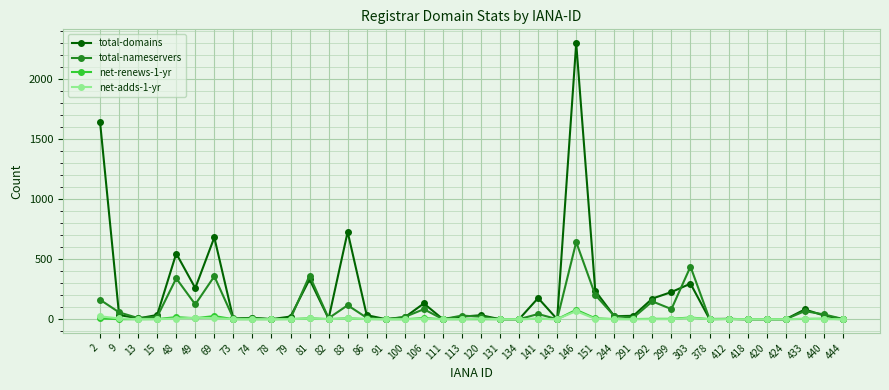

Which series changed the most between 48 and 141?

total-domains